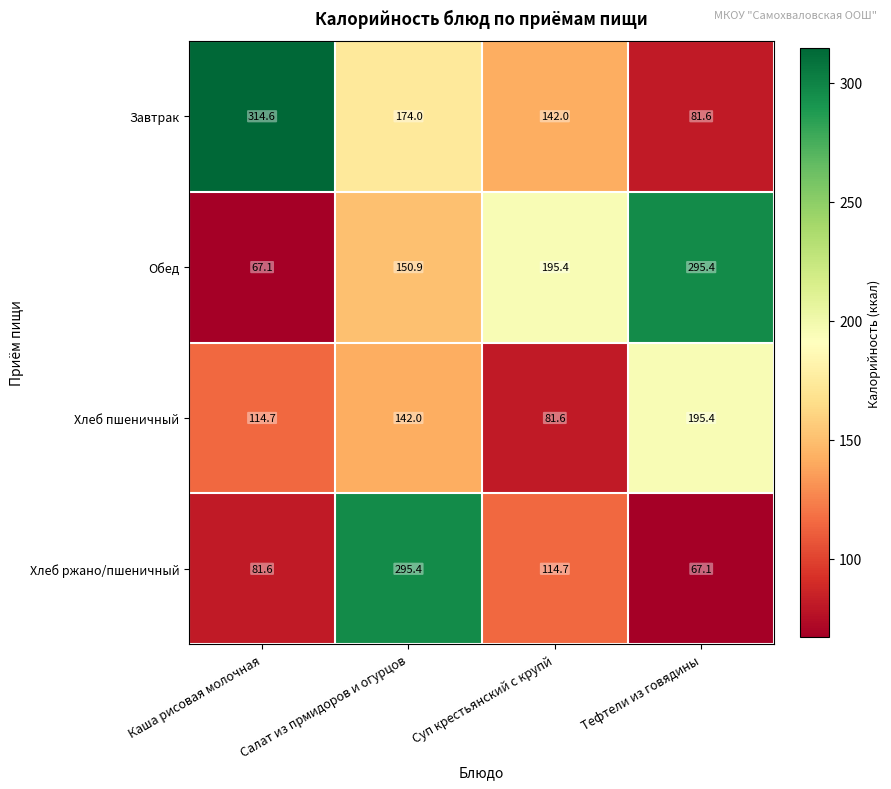

How many data points does each series have?

4